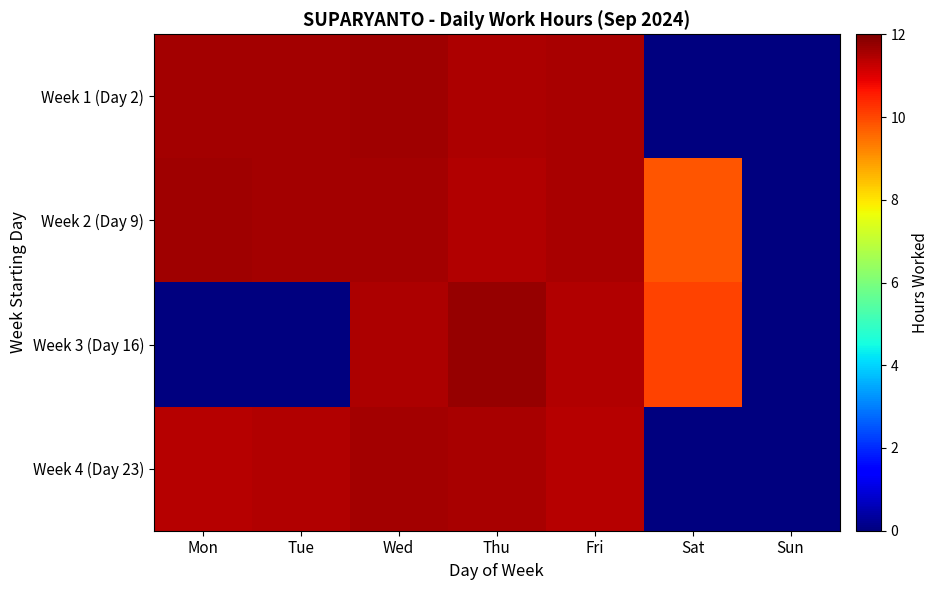

Reading left to right, transcribe all the data shown in this chart.

Week 1 (Day 2): Mon=11.6	Tue=11.6	Wed=11.7	Thu=11.5	Fri=11.6	Sat=0.0	Sun=0.0
Week 2 (Day 9): Mon=11.7	Tue=11.6	Wed=11.6	Thu=11.5	Fri=11.6	Sat=9.8	Sun=0.0
Week 3 (Day 16): Mon=0.0	Tue=0.0	Wed=11.5	Thu=11.7	Fri=11.5	Sat=10.1	Sun=0.0
Week 4 (Day 23): Mon=11.4	Tue=11.4	Wed=11.6	Thu=11.5	Fri=11.4	Sat=0.0	Sun=0.0